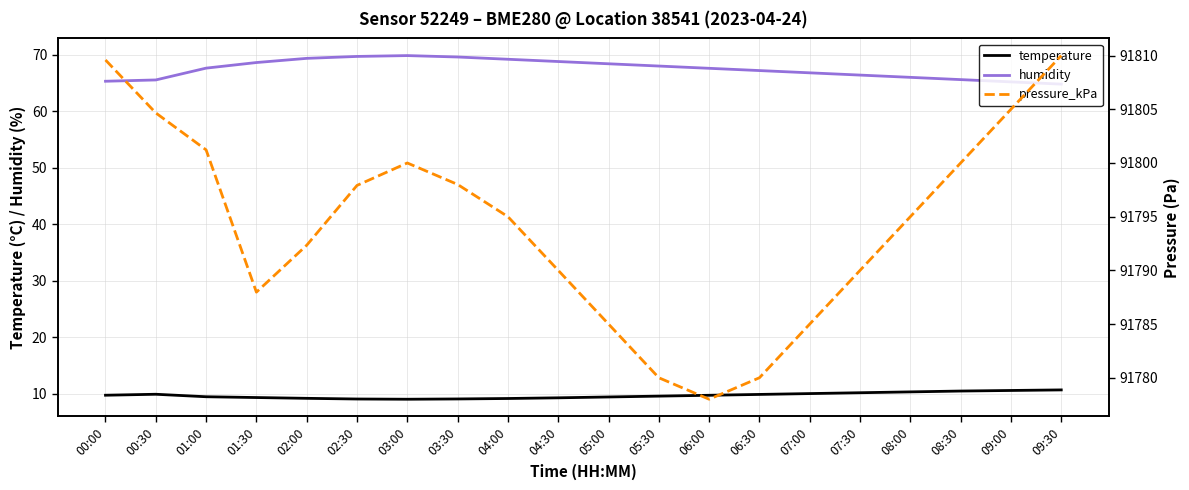

What is the average value of the temperature series?

9.7